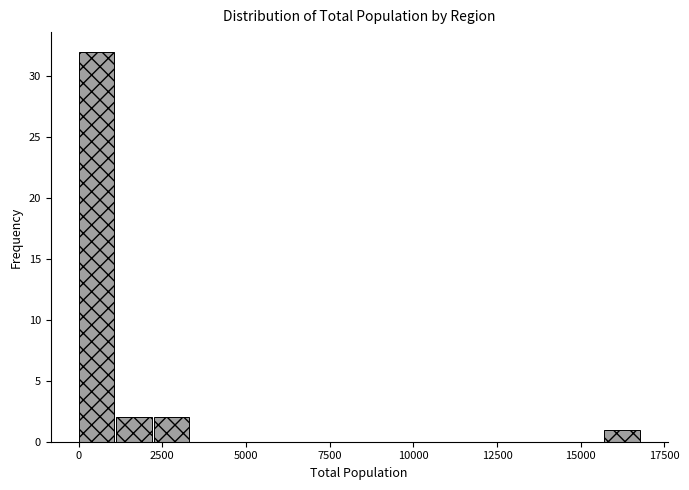

Read against the x-axis, roughly where is the centre of the tallest bar?

500